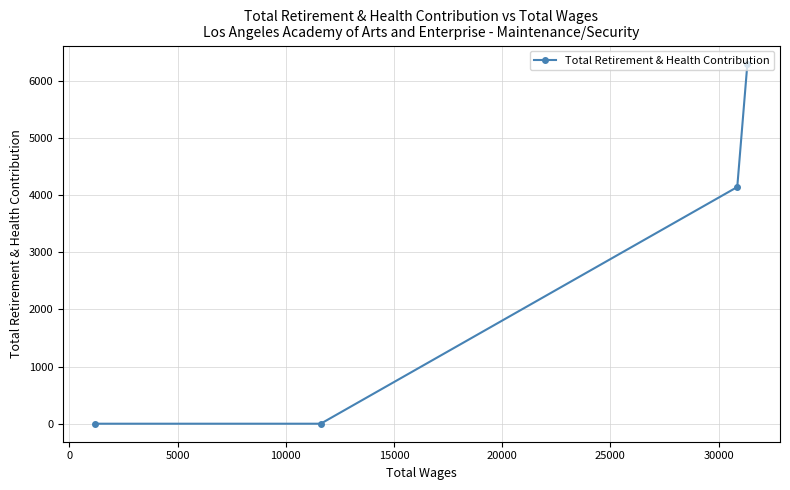

What is the sum of all values?

10450